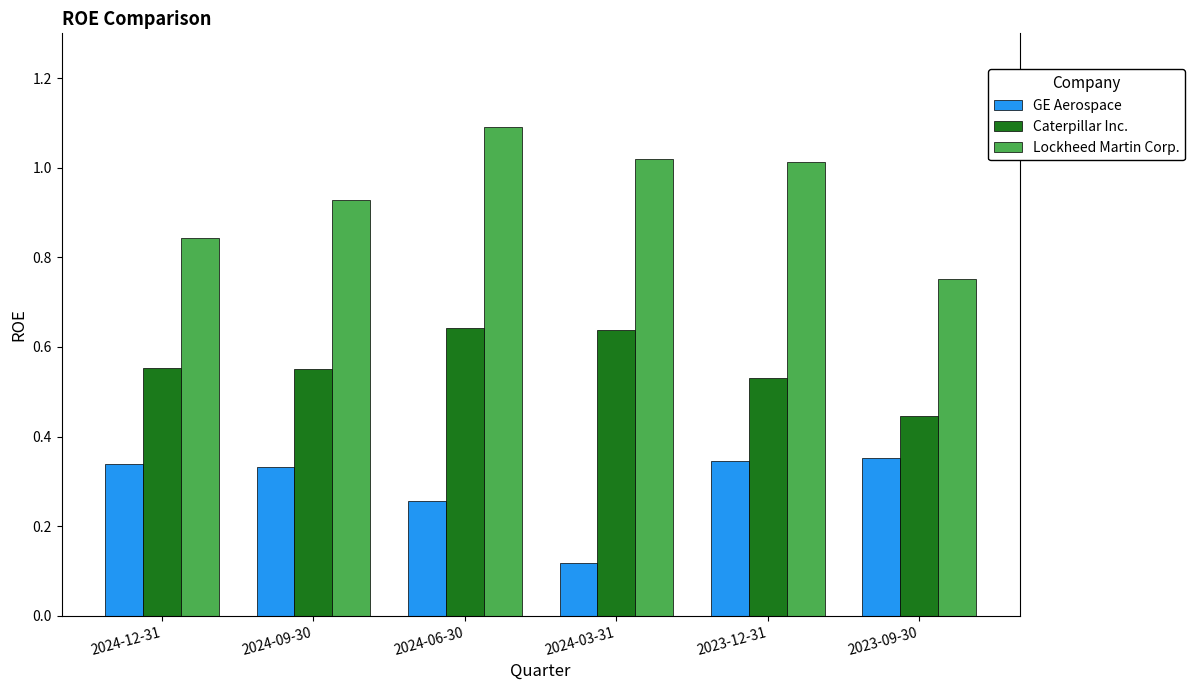

At 2024-09-30, list the series in order from smallest to largest.

GE Aerospace, Caterpillar Inc., Lockheed Martin Corp.